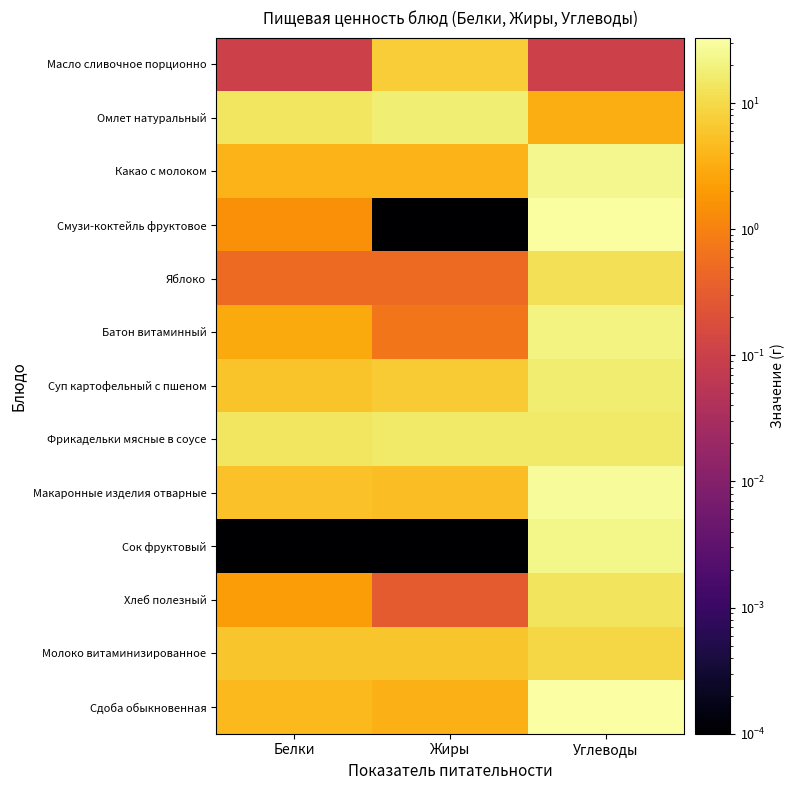

Reading right to left, what are all the values shown in this chart?

Масло сливочное порционно: Углеводы=0.1	Жиры=7.3	Белки=0.1
Омлет натуральный: Углеводы=3.3	Жиры=17.9	Белки=13.9
Какао с молоком: Углеводы=24.1	Жиры=3.8	Белки=3.9
Смузи-коктейль фруктовое: Углеводы=31.0	Жиры=0.0	Белки=1.5
Яблоко: Углеводы=11.7	Жиры=0.5	Белки=0.5
Батон витаминный: Углеводы=21.1	Жиры=0.7	Белки=3.0
Суп картофельный с пшеном: Углеводы=17.1	Жиры=6.8	Белки=5.6
Фрикадельки мясные в соусе: Углеводы=15.4	Жиры=15.2	Белки=14.0
Макаронные изделия отварные: Углеводы=28.0	Жиры=4.9	Белки=5.5
Сок фруктовый: Углеводы=22.4	Жиры=0.0	Белки=0.0
Хлеб полезный: Углеводы=12.9	Жиры=0.3	Белки=2.1
Молоко витаминизированное: Углеводы=9.4	Жиры=6.0	Белки=6.0
Сдоба обыкновенная: Углеводы=33.0	Жиры=3.6	Белки=4.4